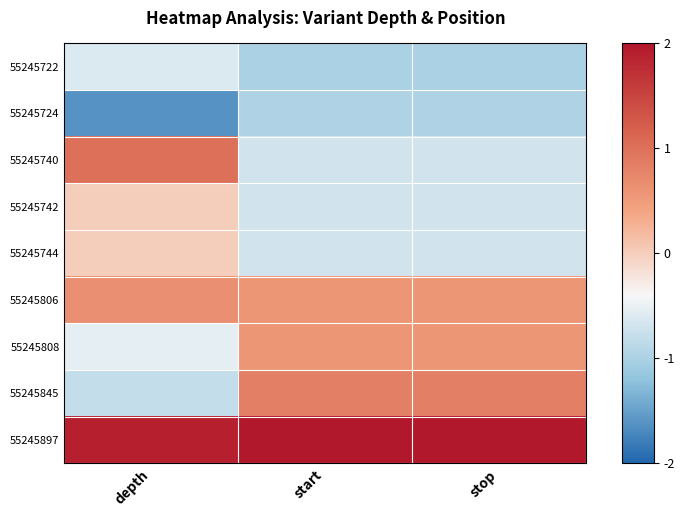

What is the smallest value displayed?

-1.6